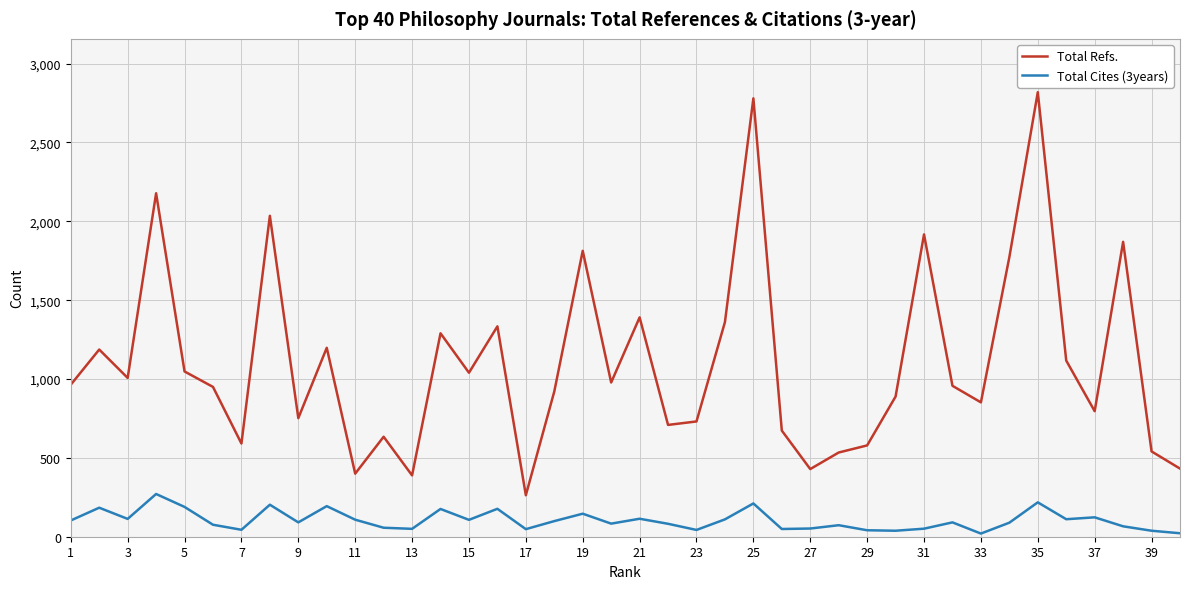

Rank the series by their maximum value, from highest to lowest.

Total Refs., Total Cites (3years)